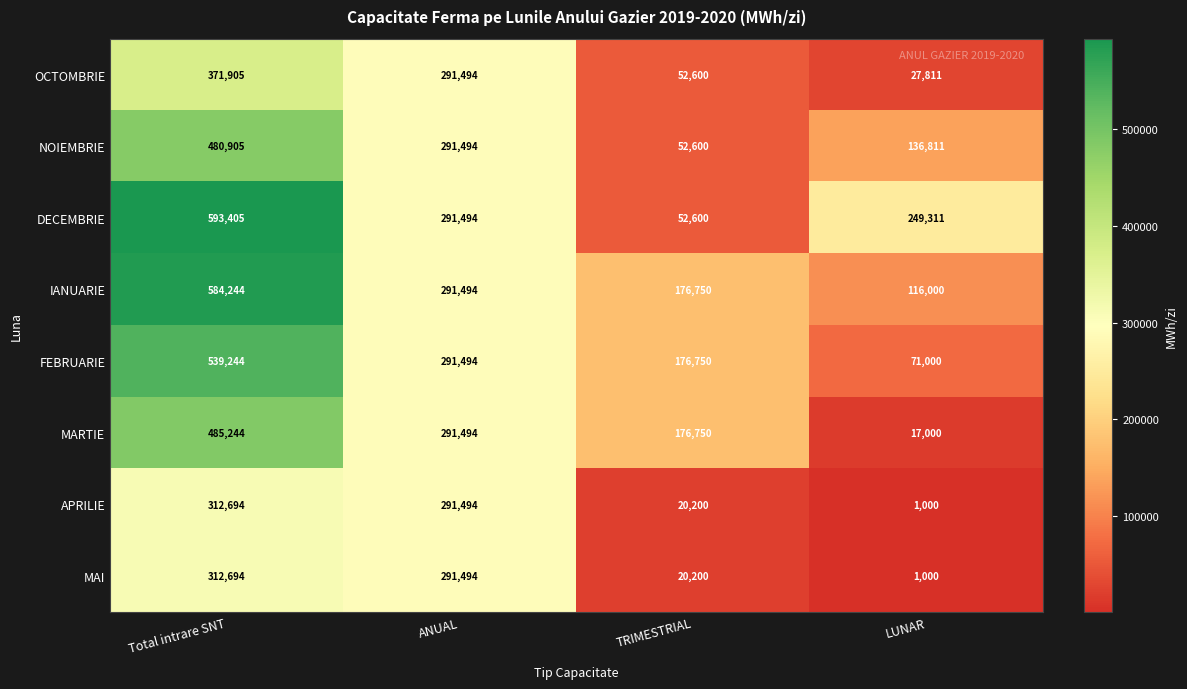

How many data points does each series have?

4